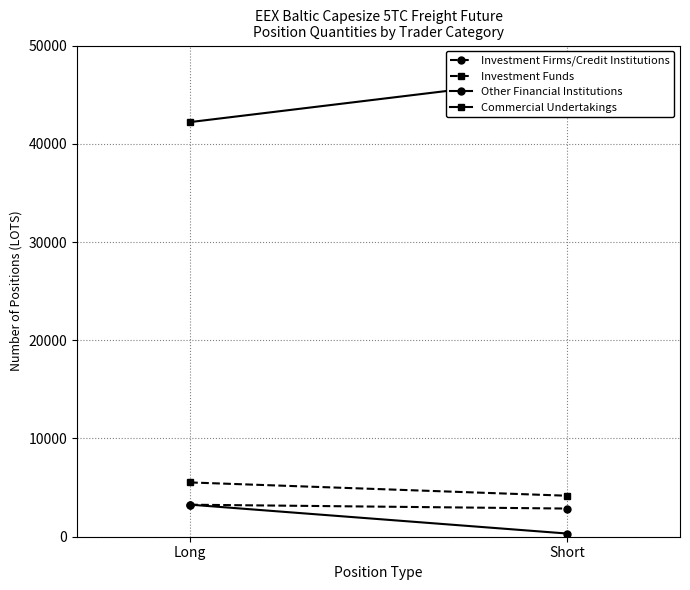

What is the label of the 2nd point from the right?

Long